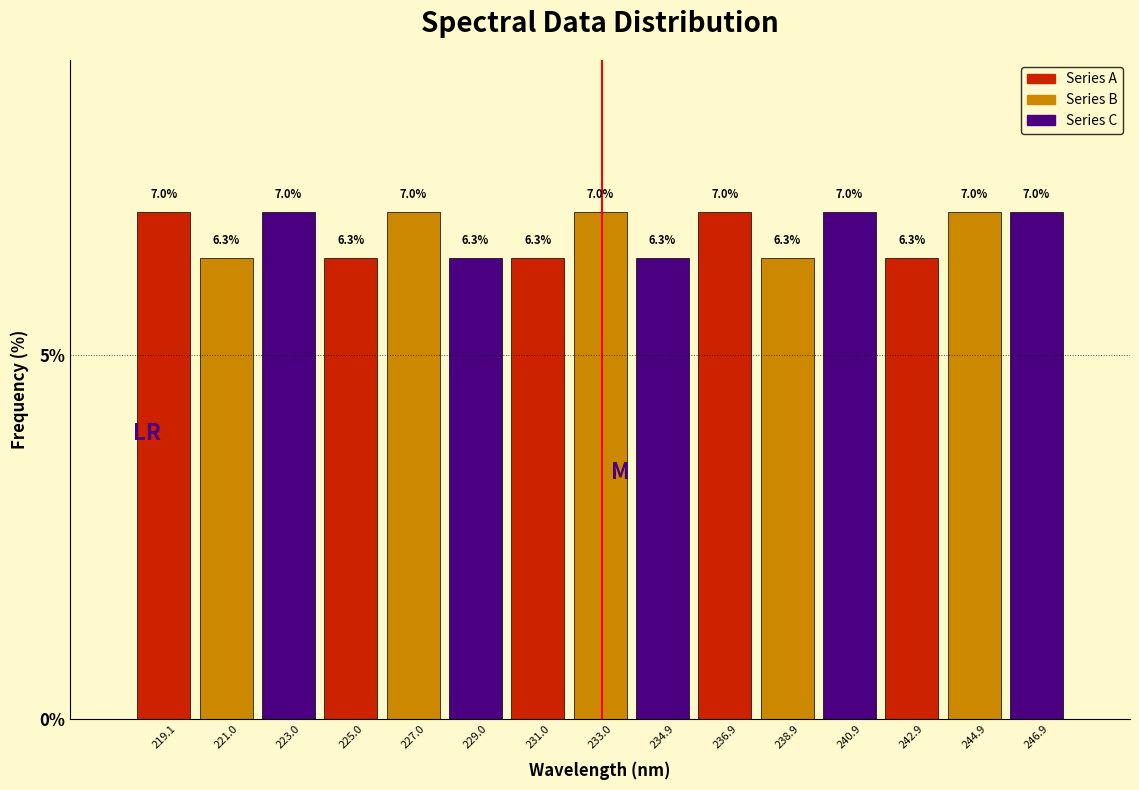

Reading left to right, transcribe this chart: for each bar, give the range it covers on the x-axis and its height. The bar edges are not printed on the chart, so give them approximately, as read against the axis.

218.0 to 220.0: 7.0
220.0 to 222.0: 6.3
222.0 to 224.0: 7.0
224.0 to 226.0: 6.3
226.0 to 228.0: 7.0
228.0 to 230.0: 6.3
230.0 to 232.0: 6.3
232.0 to 234.0: 7.0
234.0 to 236.0: 6.3
236.0 to 238.0: 7.0
238.0 to 240.0: 6.3
240.0 to 241.8: 7.0
241.8 to 243.8: 6.3
243.8 to 245.8: 7.0
245.8 to 247.8: 7.0